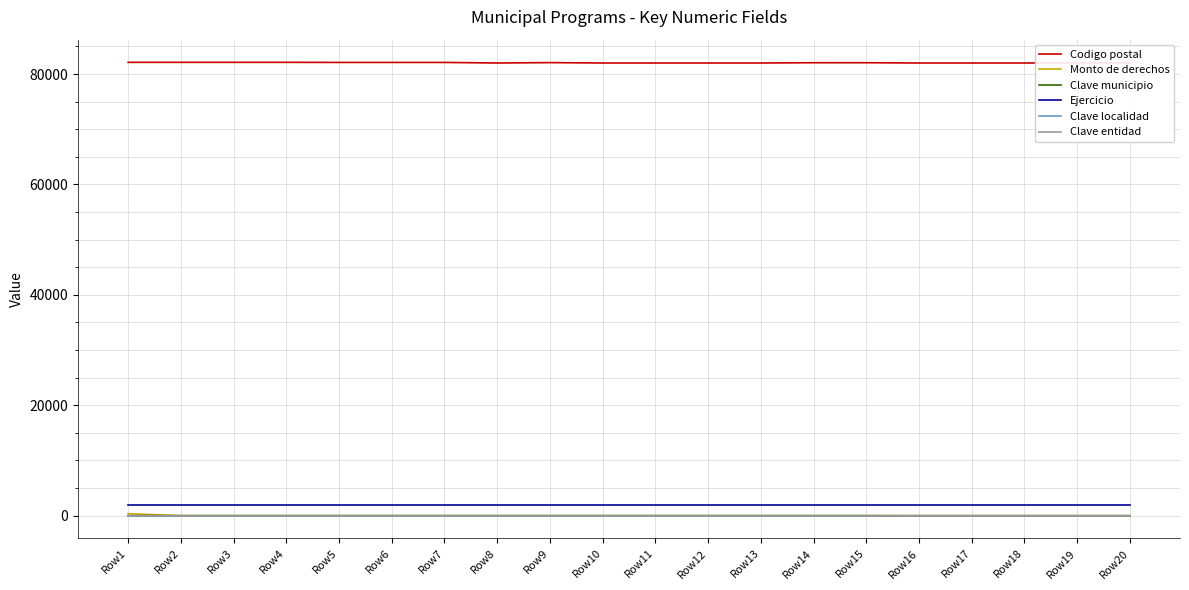

At which label is Codigo postal closest to 82060?

Row9